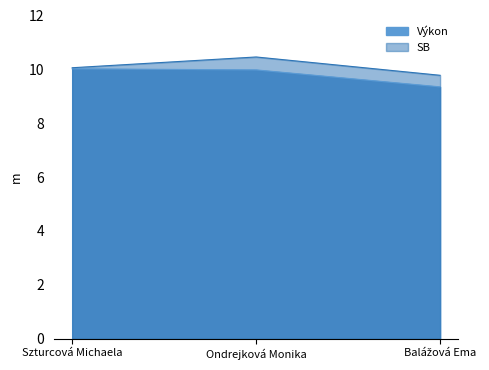

What are all the series names shown in the legend?

Výkon, SB